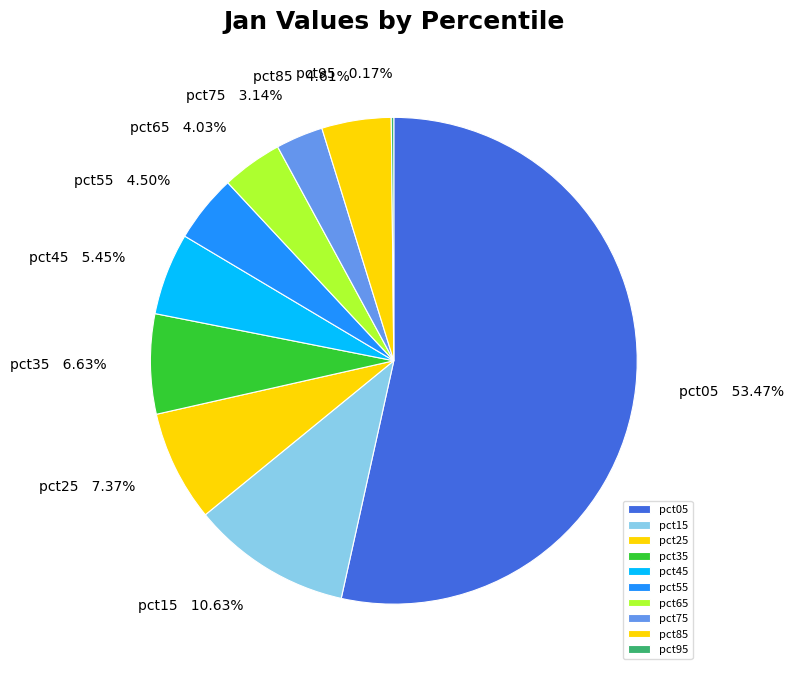

To the nearest percent, what portion does pct85 represent?

5%